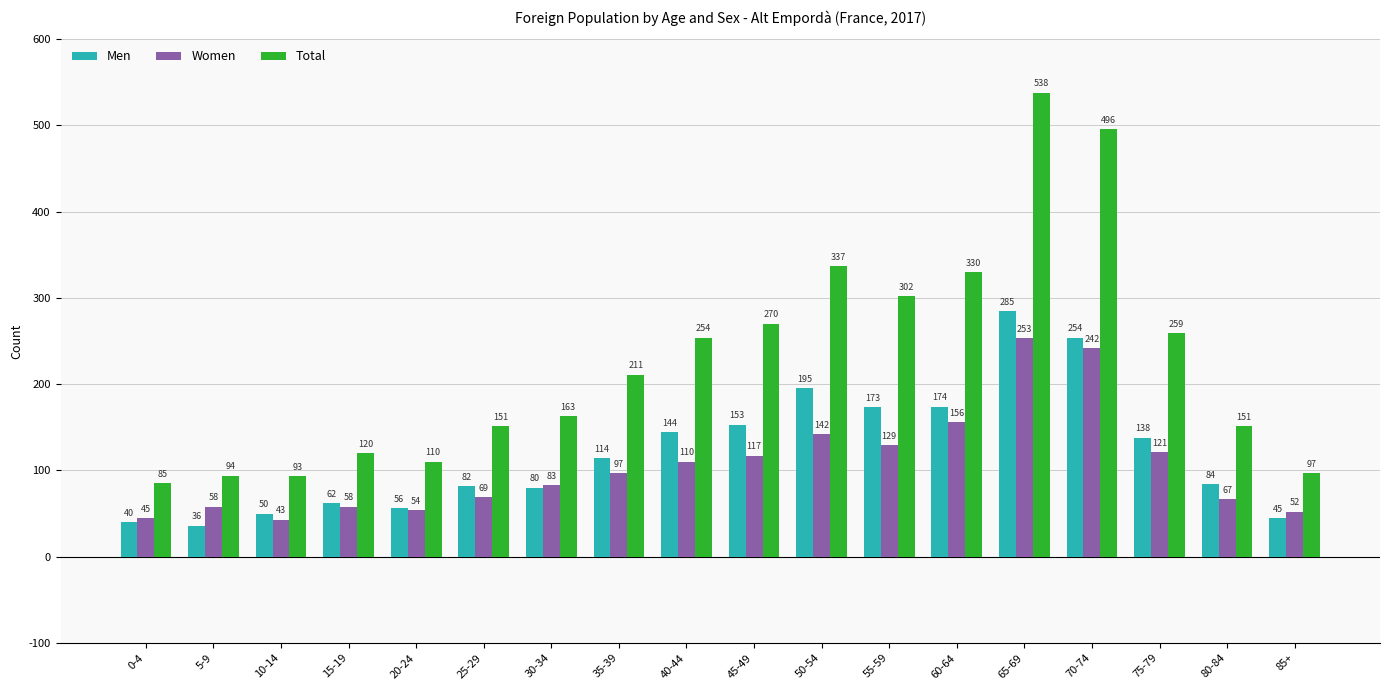

What value does the Total series have at 80-84?

151